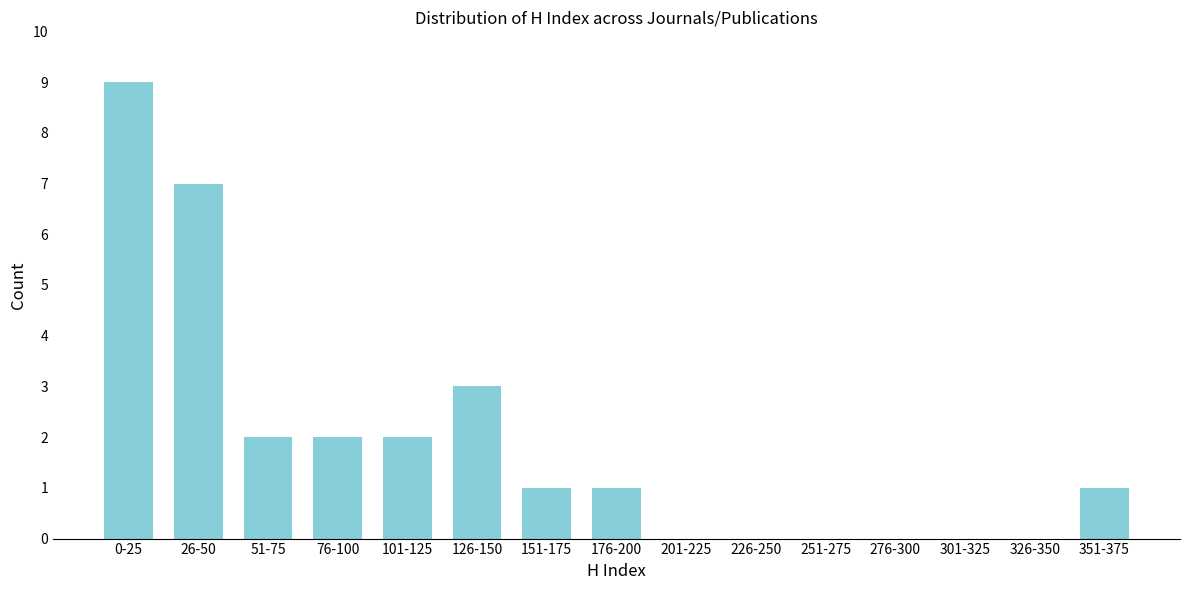

Reading right to left, what are all the values shown in this chart?

351-375=1	326-350=0	301-325=0	276-300=0	251-275=0	226-250=0	201-225=0	176-200=1	151-175=1	126-150=3	101-125=2	76-100=2	51-75=2	26-50=7	0-25=9